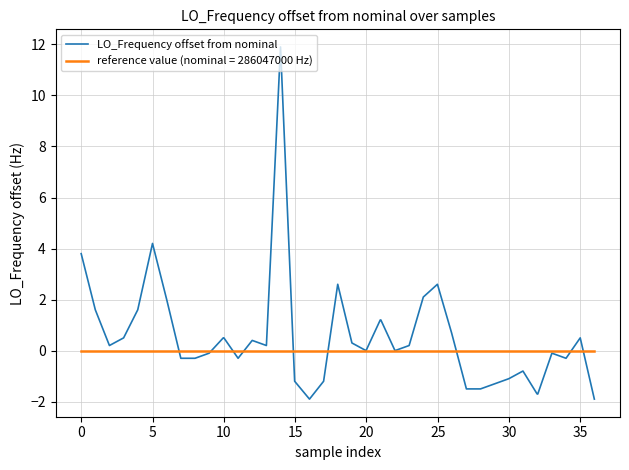

What is the greatest value displayed?

11.9